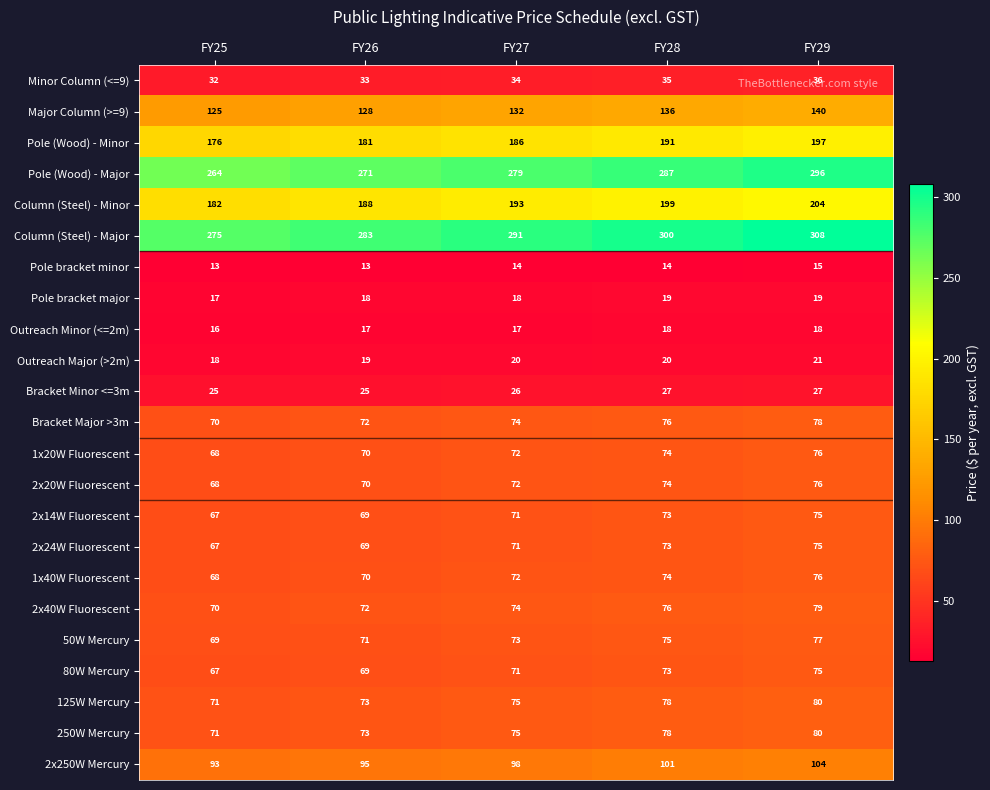

What is the sum of all Minor Column (<=9) values?

170